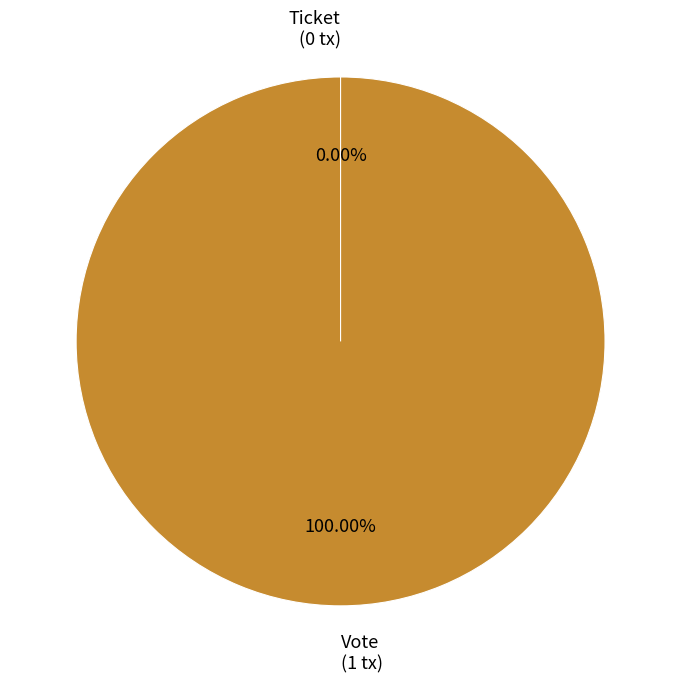

Combined, do Vote and Ticket account for over 50%?

Yes